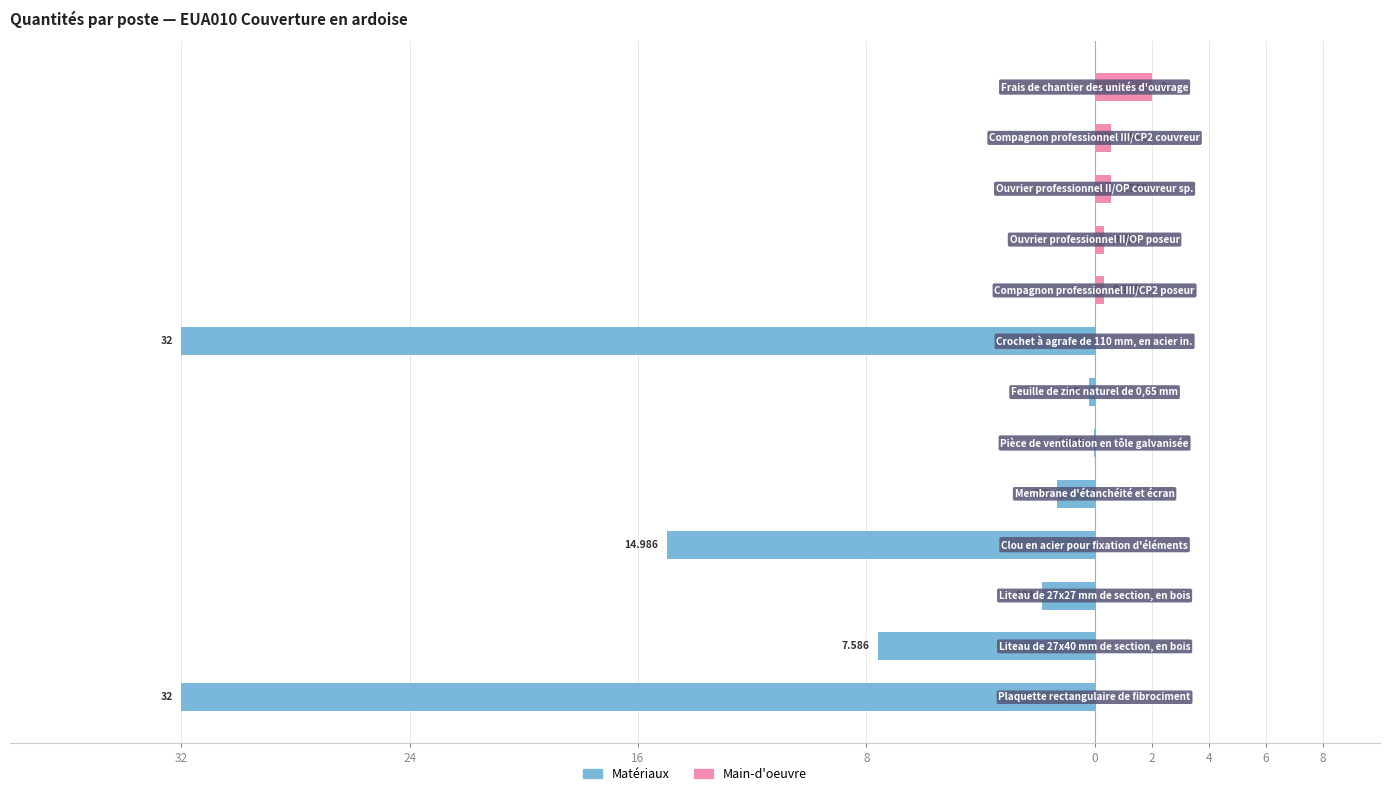

Which series has the widest spread of values?

Matériaux